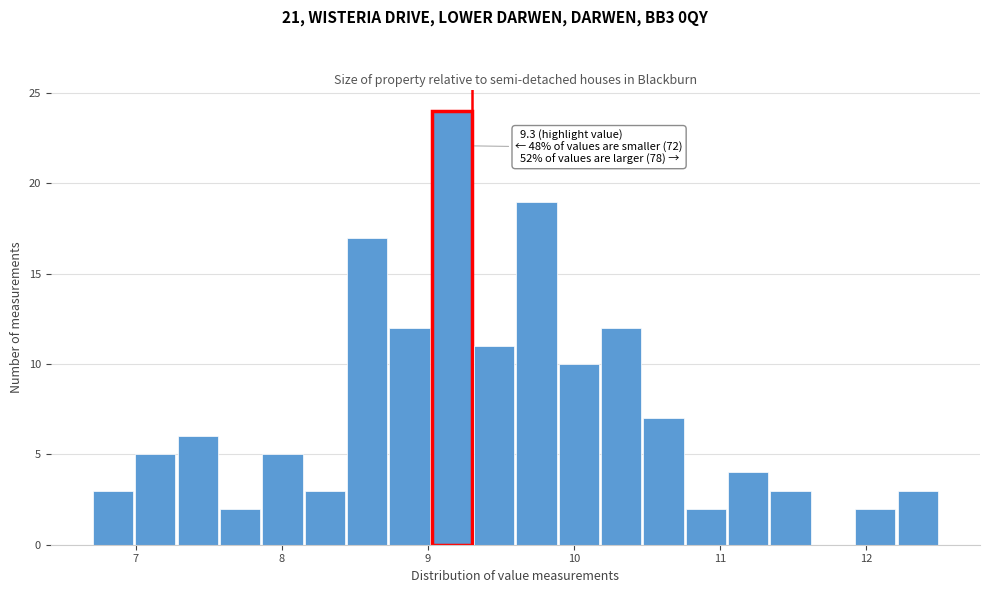

Around what value on the x-axis is the tallest bar? Give the approximate position of its centre, as read against the axis.

9.2